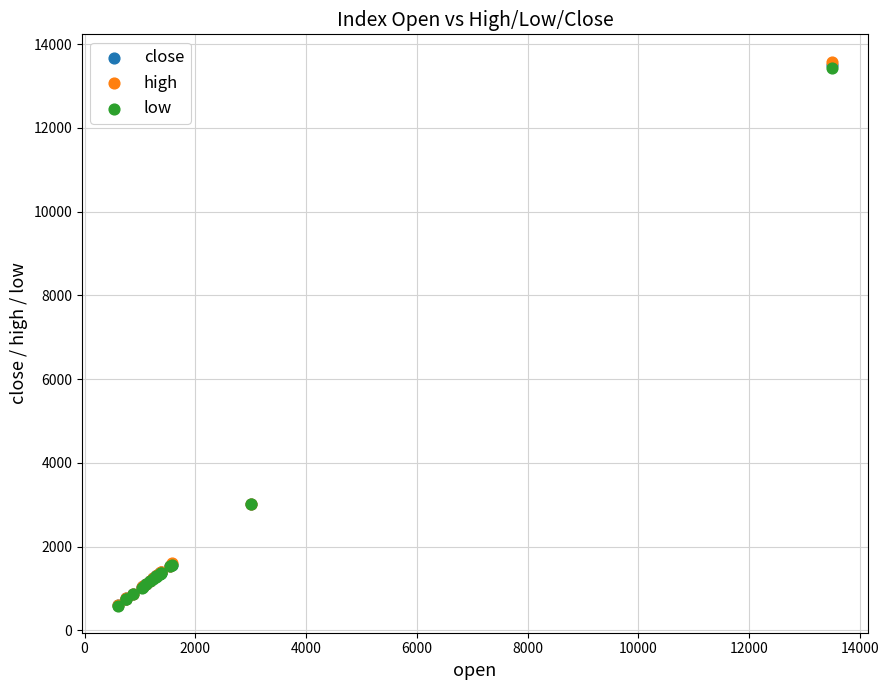

What are all the series names shown in the legend?

close, high, low